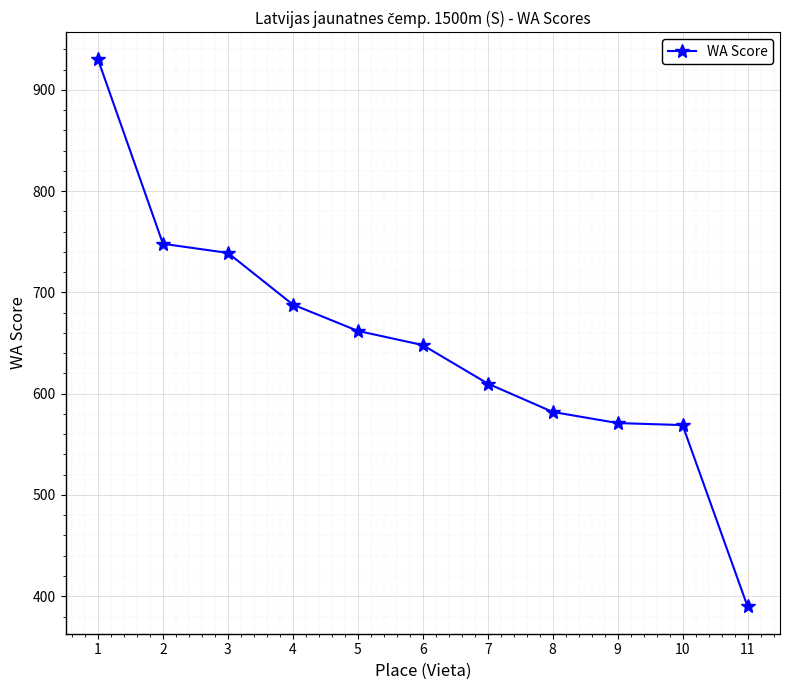

Is it true that the value at 9 is 115?

False